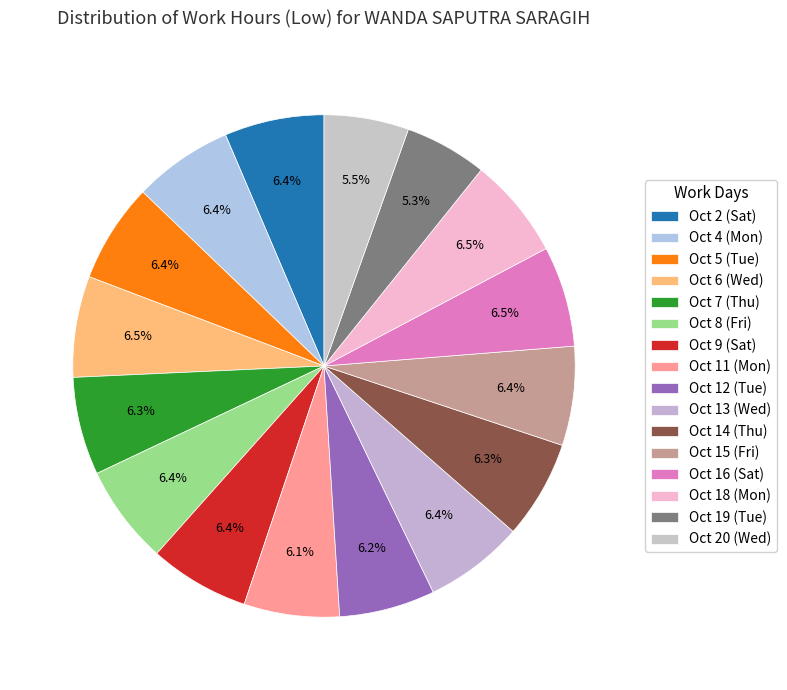

Count the number of slices in the pie.

16